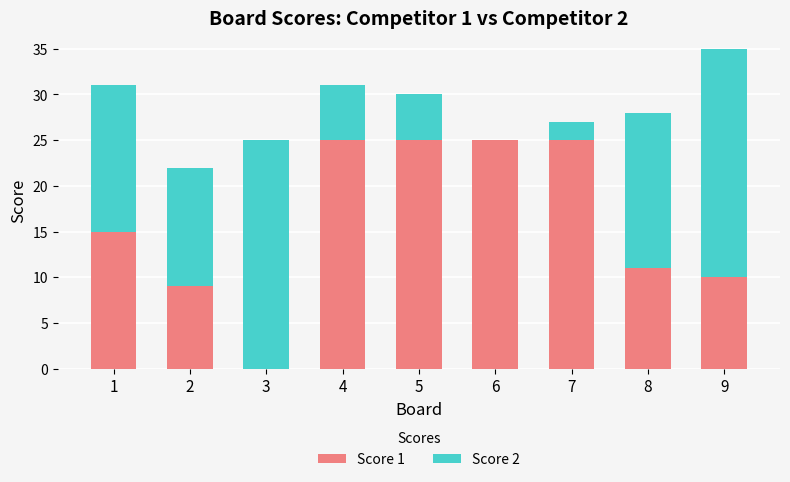

Is it true that Score 1 equals -15 at 3?

False